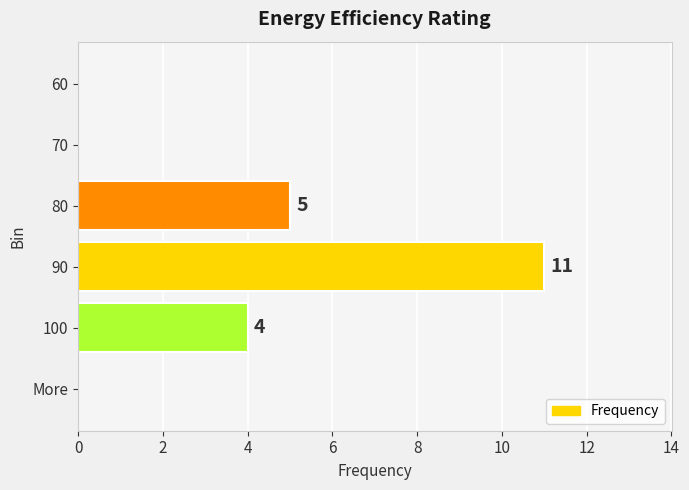

At which category does the chart reach its peak across all series?

90